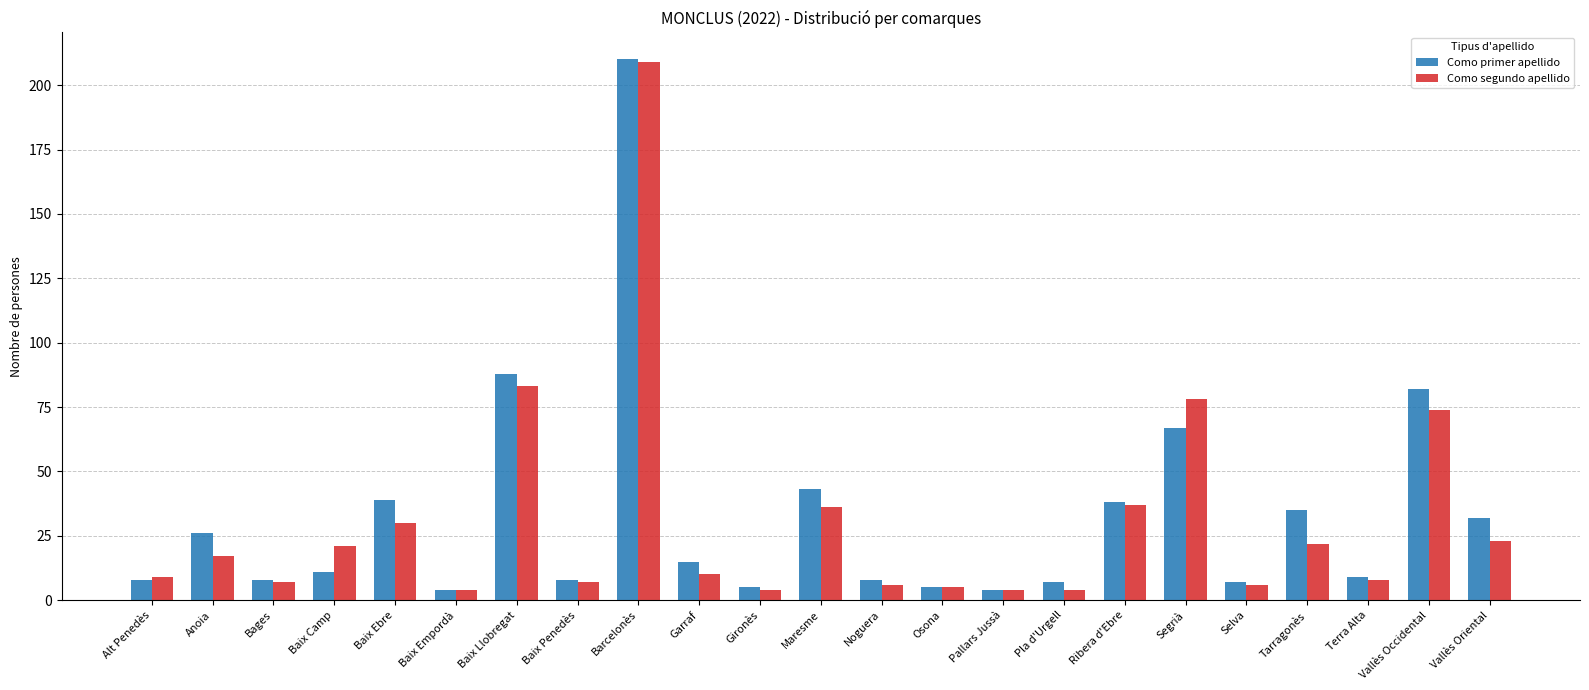

Which series has the largest range (max minus min)?

Como primer apellido